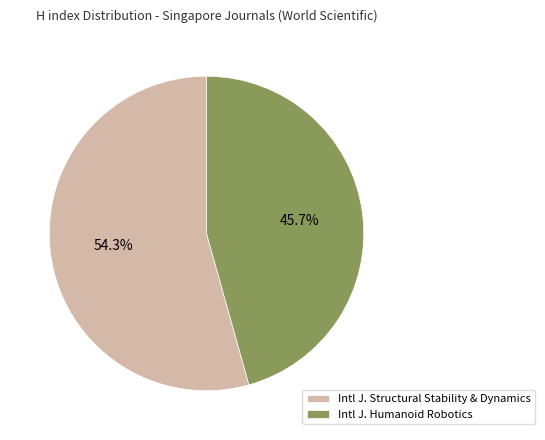

Which category accounts for the majority?

Intl J. Structural Stability & Dynamics